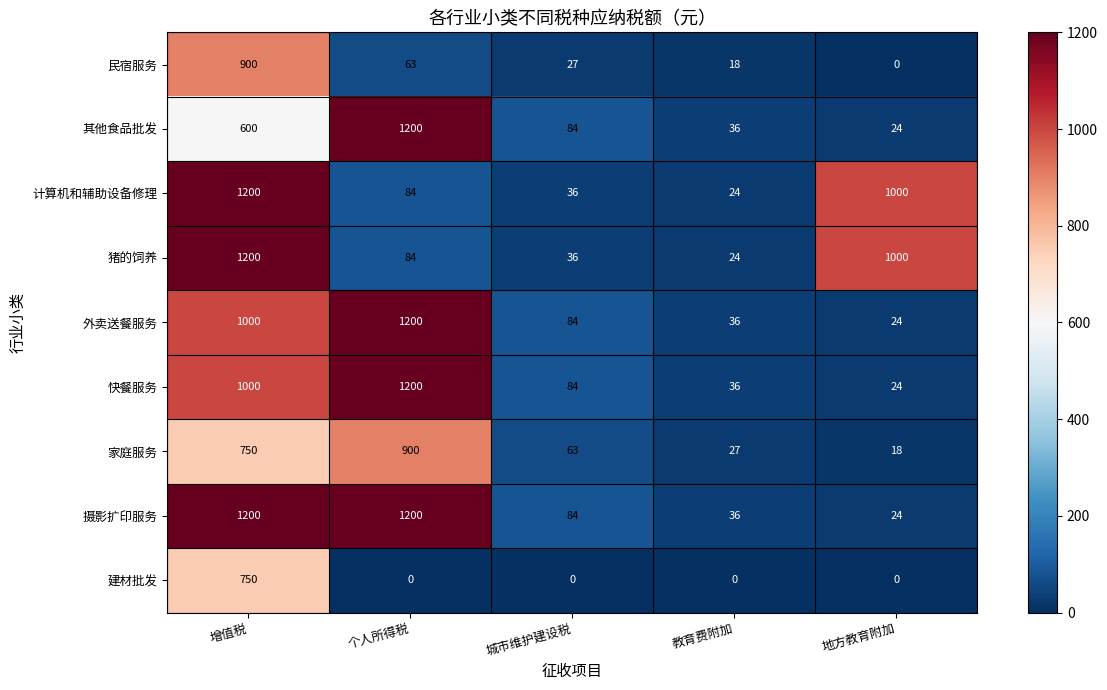

What is the maximum value for 民宿服务?

900